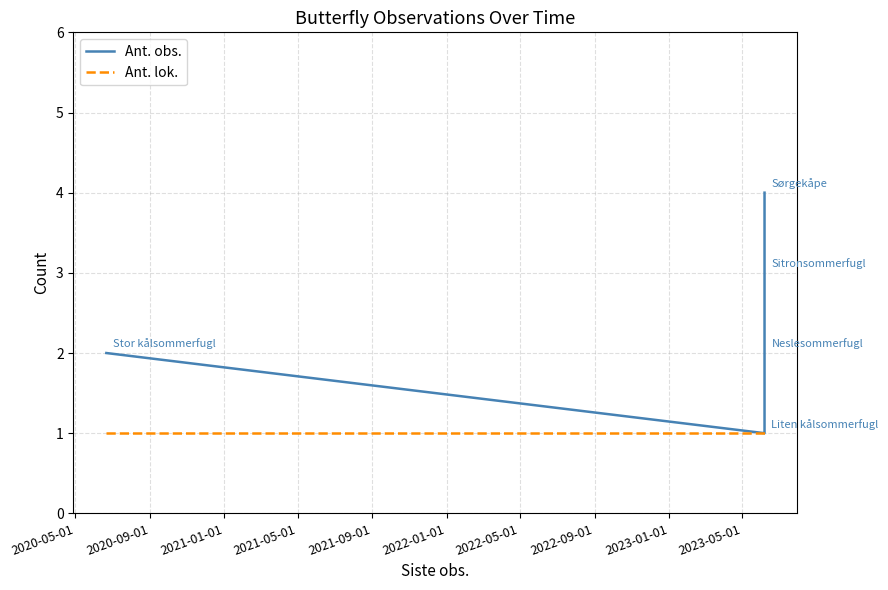

True or false: Ant. obs. has more than 1 points higher than both neighbors.

False